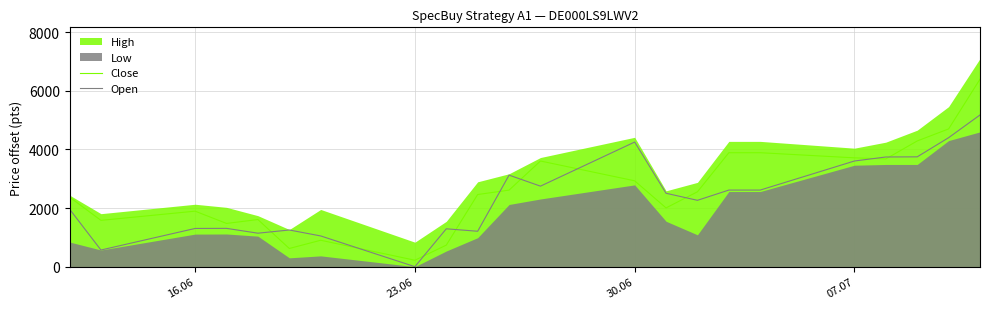

The value of Open at 07.07 is 4857. True or false?

False